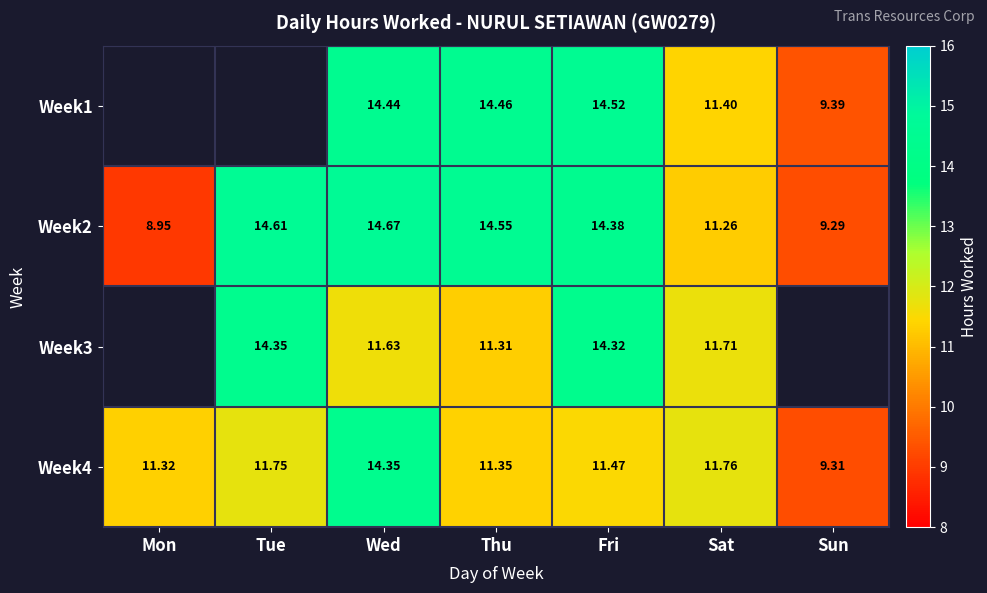

How many data points does each series have?

7